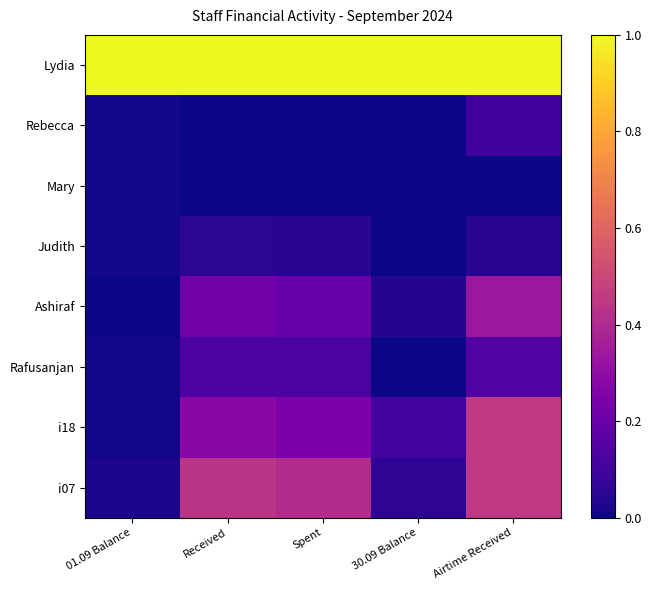

Between 30.09 Balance and Airtime Received, which series saw the biggest shift?

i07